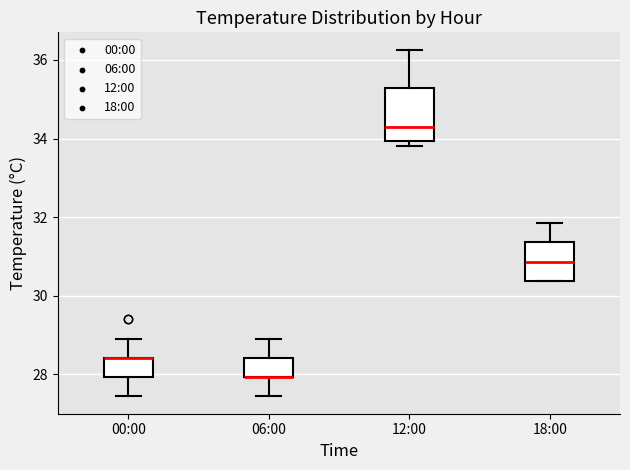

Reading left to right, read every box against the y-axis: the position of its median line, the range the box covers, and the ends of its whiskers. The values are not printed on the chart, so give them approximately, as read against the axis.

00:00: median 28.4 (drawn on the box's upper edge), box 28.0 to 28.4, whiskers 27.4 to 29.0
06:00: median 28.0 (drawn on the box's lower edge), box 28.0 to 28.4, whiskers 27.4 to 29.0
12:00: median 34.4, box 34.0 to 35.2, whiskers 33.8 to 36.2
18:00: median 30.8, box 30.4 to 31.4, whiskers 30.4 to 31.8